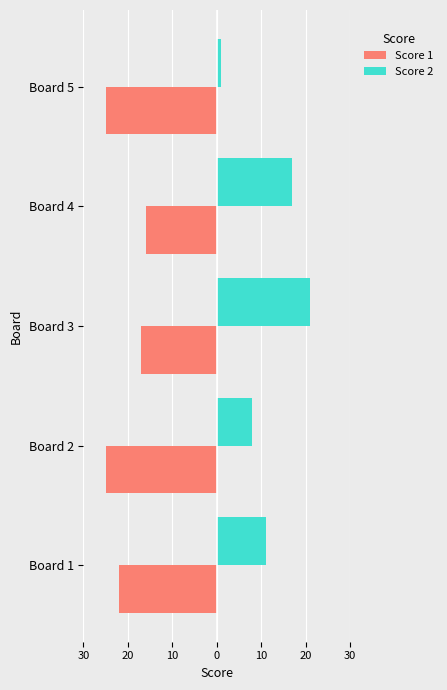

What are all the series names shown in the legend?

Score 1, Score 2